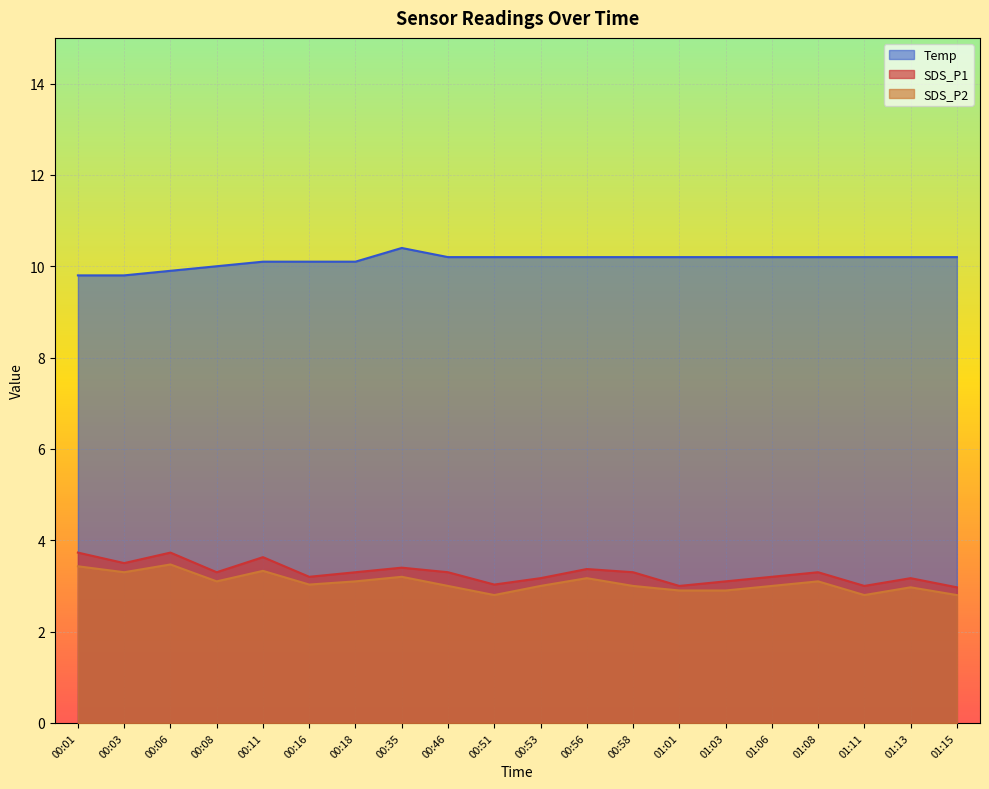

Which category has the highest value in the SDS_P2 series?

00:06